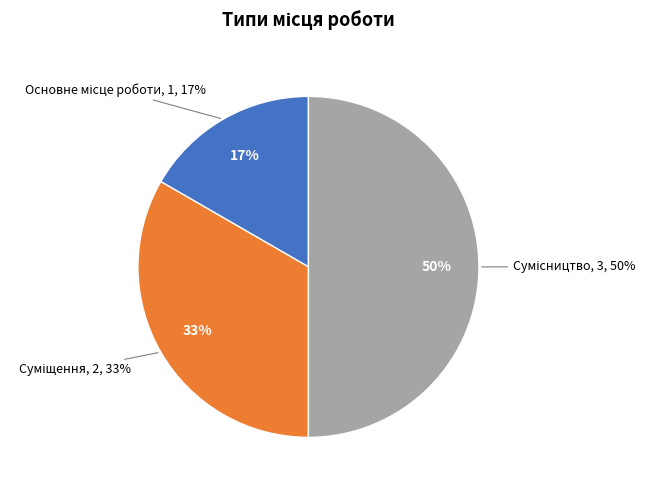

True or false: Основне місце роботи accounts for 17% of the total.

True